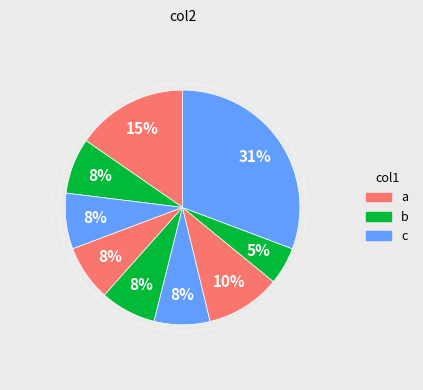

How many slices are in this pie chart?

9